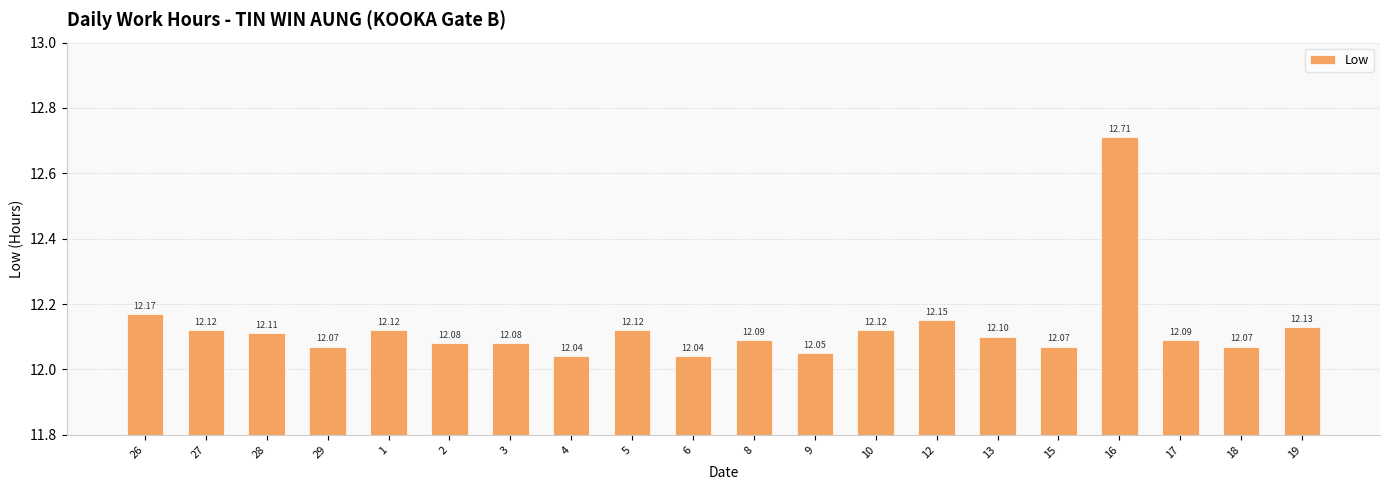

What is the ratio of the value at 16 to the value at 12?

1.0